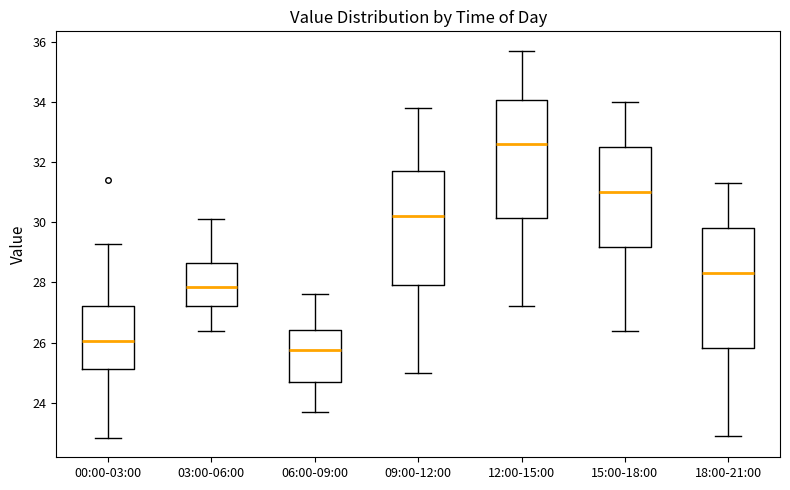

Reading left to right, read every box against the y-axis: the position of its median line, the range the box covers, and the ends of its whiskers. The values are not printed on the chart, so give them approximately, as read against the axis.

00:00-03:00: median 26.0, box 25.2 to 27.2, whiskers 22.8 to 29.2
03:00-06:00: median 27.8, box 27.2 to 28.6, whiskers 26.4 to 30.2
06:00-09:00: median 25.8, box 24.6 to 26.4, whiskers 23.8 to 27.6
09:00-12:00: median 30.2, box 28.0 to 31.8, whiskers 25.0 to 33.8
12:00-15:00: median 32.6, box 30.2 to 34.0, whiskers 27.2 to 35.8
15:00-18:00: median 31.0, box 29.2 to 32.6, whiskers 26.4 to 34.0
18:00-21:00: median 28.4, box 25.8 to 29.8, whiskers 23.0 to 31.4